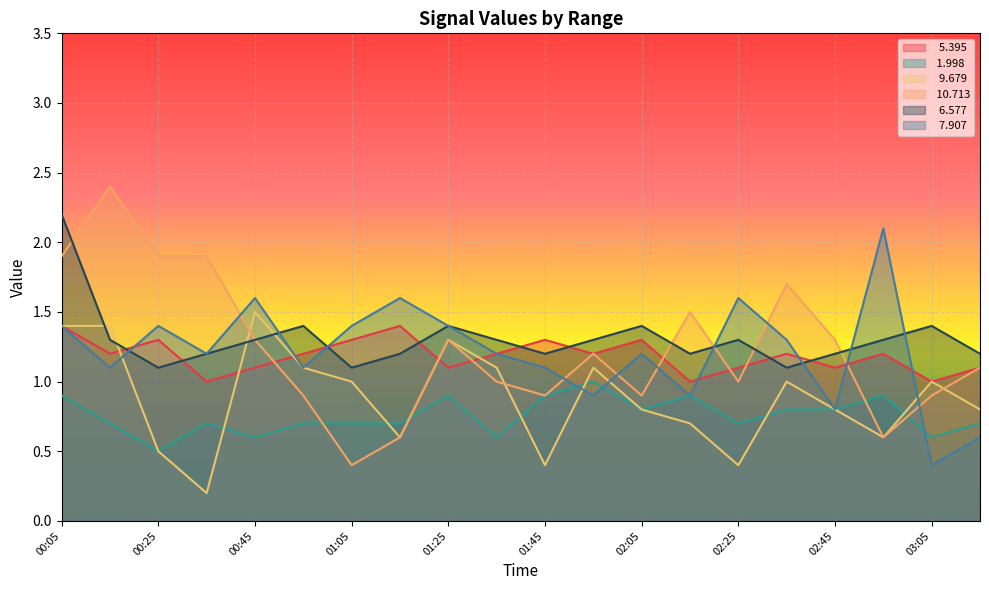

True or false:   6.577 has a value of 1.2 at 00:35.

True